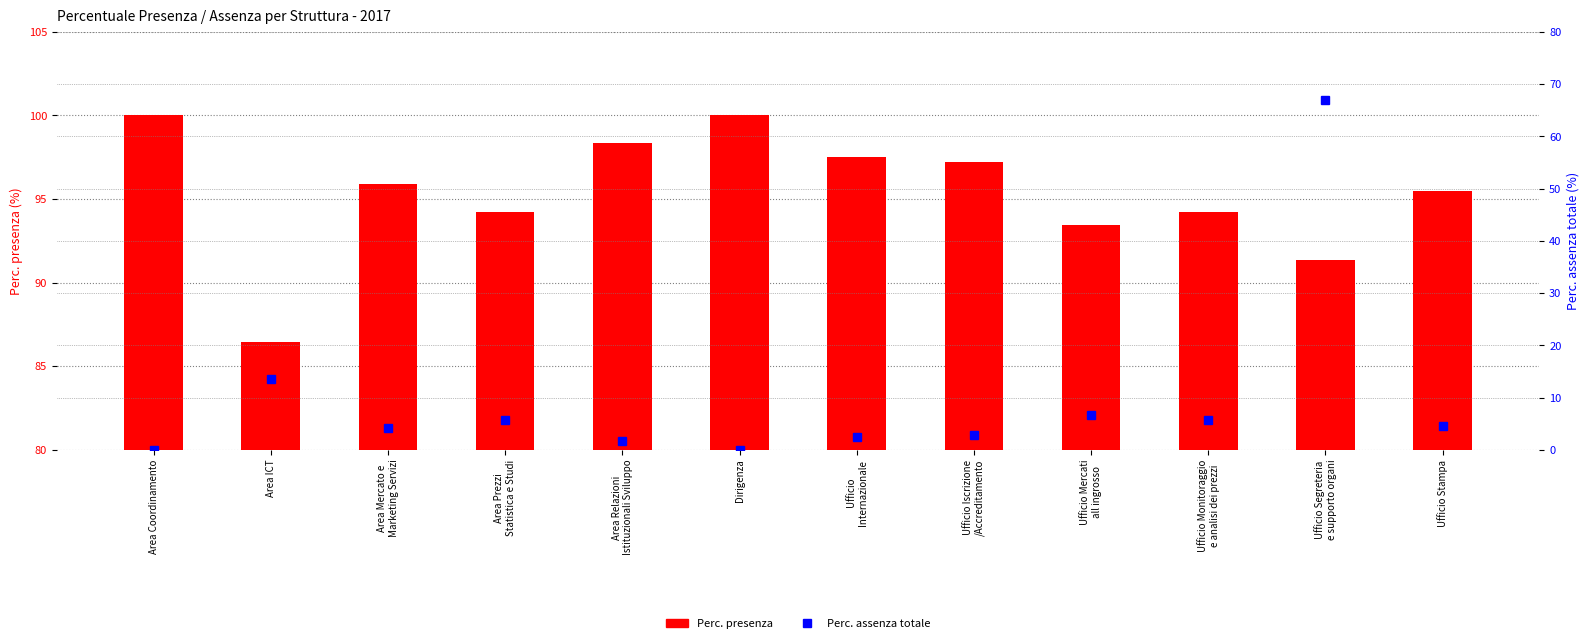

What is the difference between the Perc. presenza values at Ufficio
Internazionale and Area Relazioni
Istituzionali Sviluppo?

0.8